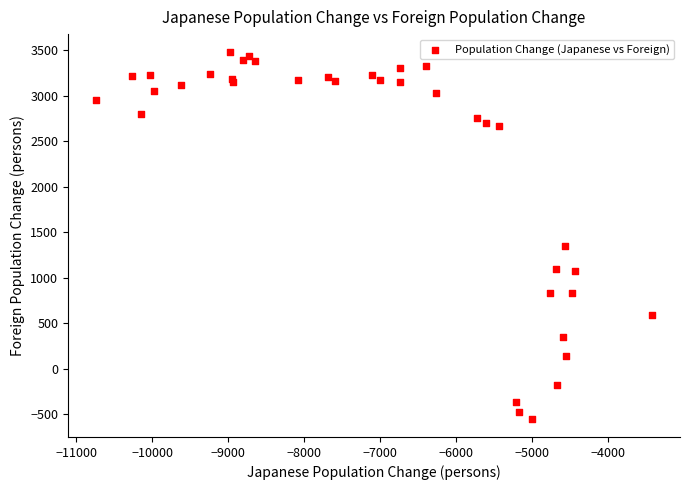

What Y value in the scatter plot is closest to 1463?

1346